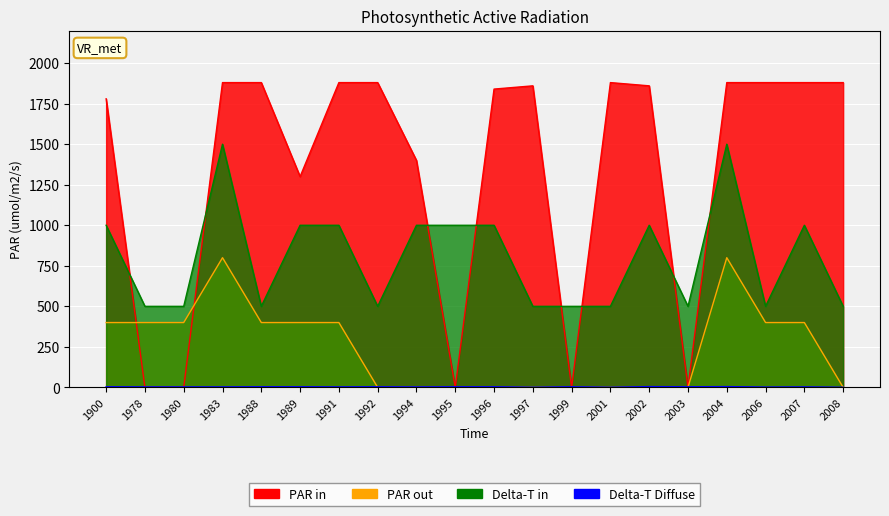

Reading left to right, what are all the values shown in this chart?

nombrePeriodesEtablissement: 4	3	3	3	4	4	3	4	3	4	4	1	4	1	5	4	5	2	3	1
geo_score: 1780	0	0	1880	1880	1300	1880	1880	1400	0	1840	1860	0	1880	1860	0	1880	1880	1880	1880
trancheCount: 400	400	400	800	400	400	400	0	0	0	0	0	0	0	0	0	800	400	400	0
etablissementsCount: 1000	500	500	1500	500	1000	1000	500	1000	1000	1000	500	500	500	1000	500	1500	500	1000	500